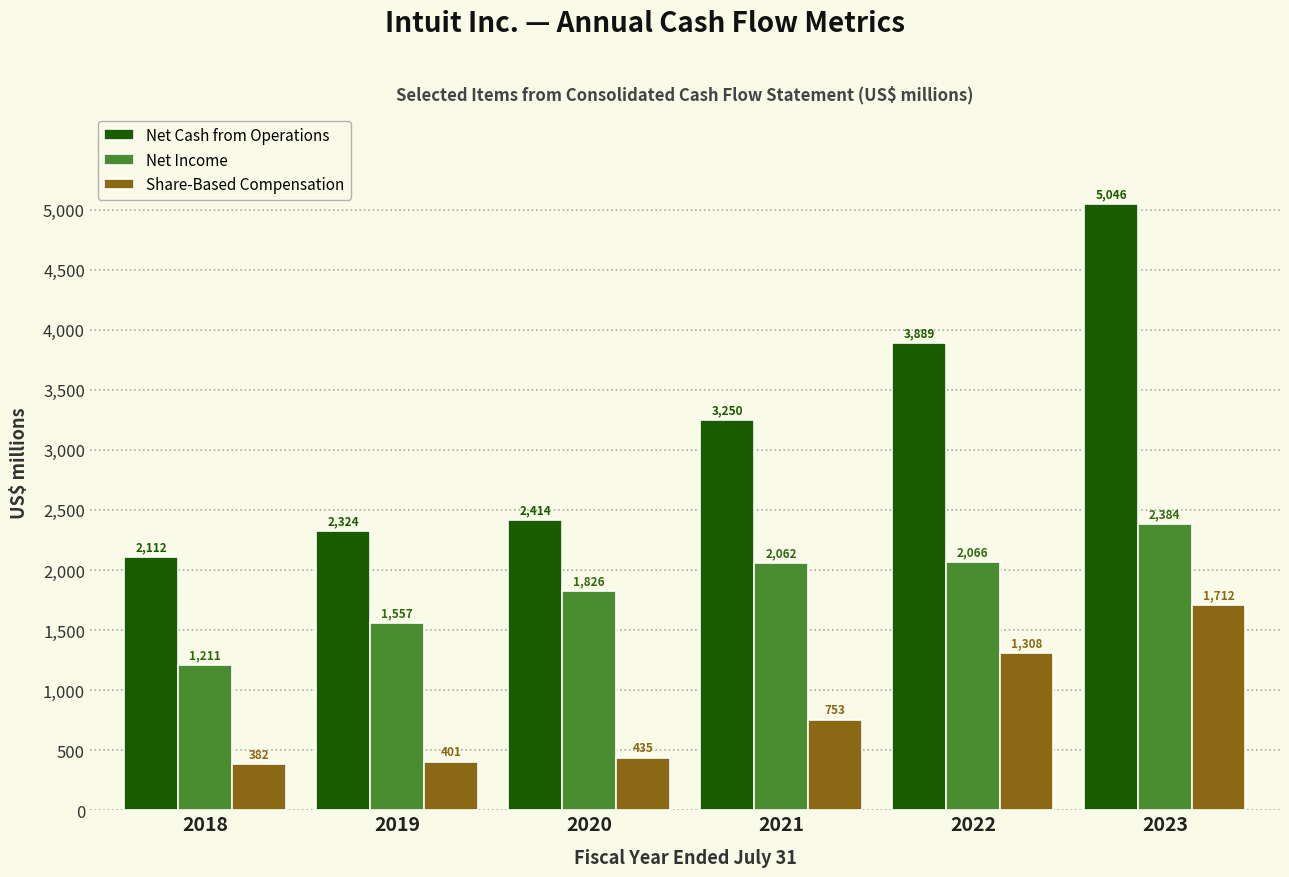

Reading left to right, transcribe all the data shown in this chart.

Net Cash from Operations: 2112	2324	2414	3250	3889	5046
Net Income: 1211	1557	1826	2062	2066	2384
Share-Based Compensation: 382	401	435	753	1308	1712